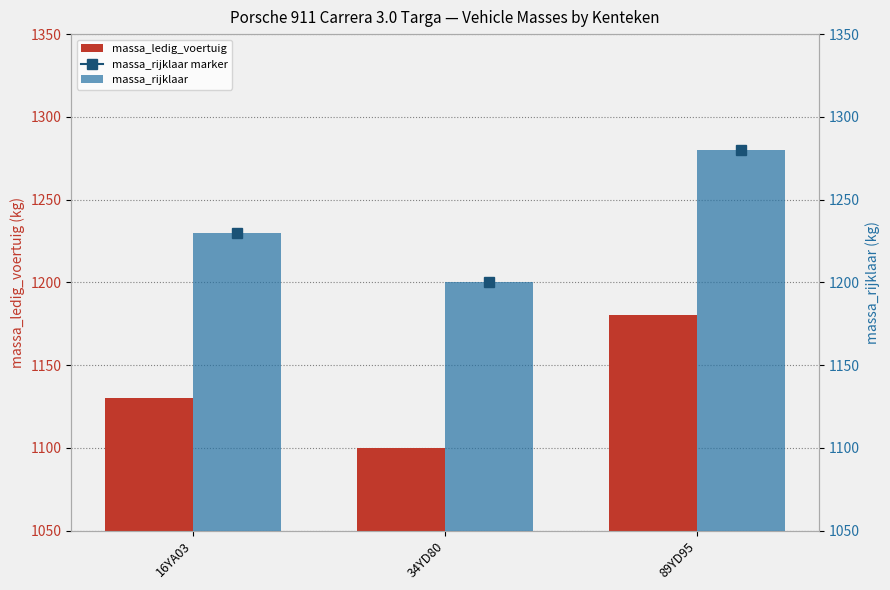

What are all the series names shown in the legend?

massa_ledig_voertuig, massa_rijklaar